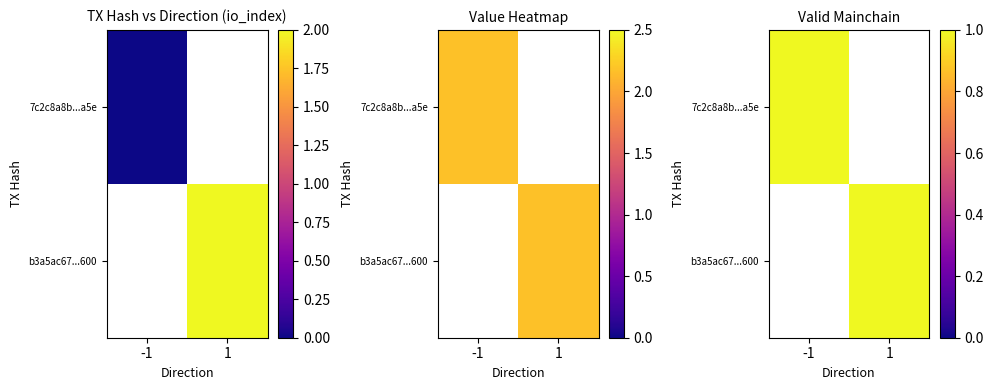

How many values in 7c2c8a8b95f09531cf2a4d148ff89cc9e129a5e are above zero?

2